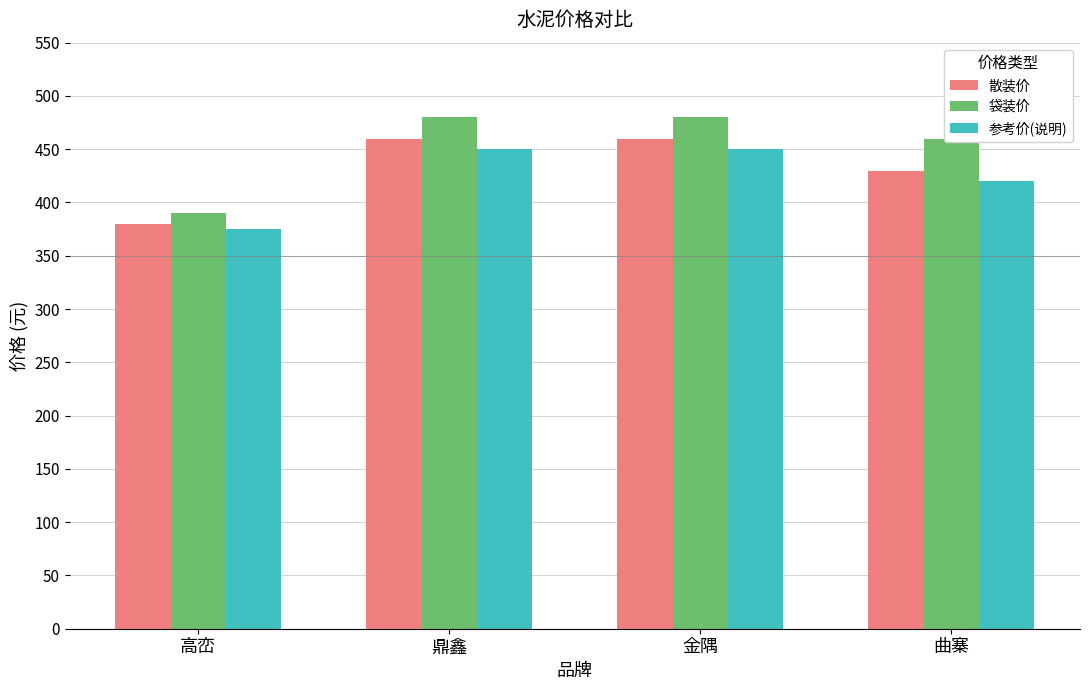

What is the total value across all series at 曲寨?

1310